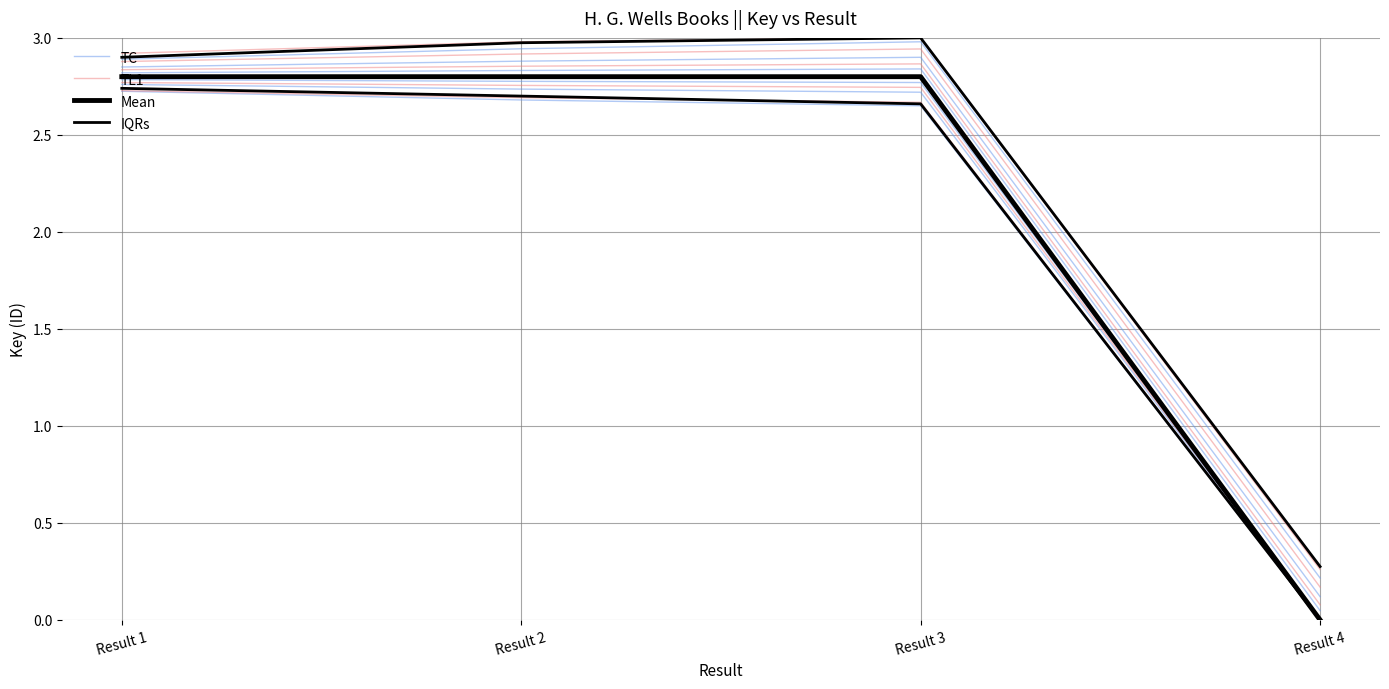

Reading left to right, what are all the values shown in this chart?

TC: 2.7	2.7	2.6	0.0
TL1: 2.7	2.7	2.7	0.0
Mean: 2.8	2.8	2.8	0.0
IQRs: 2.9	3.0	3.0	0.3